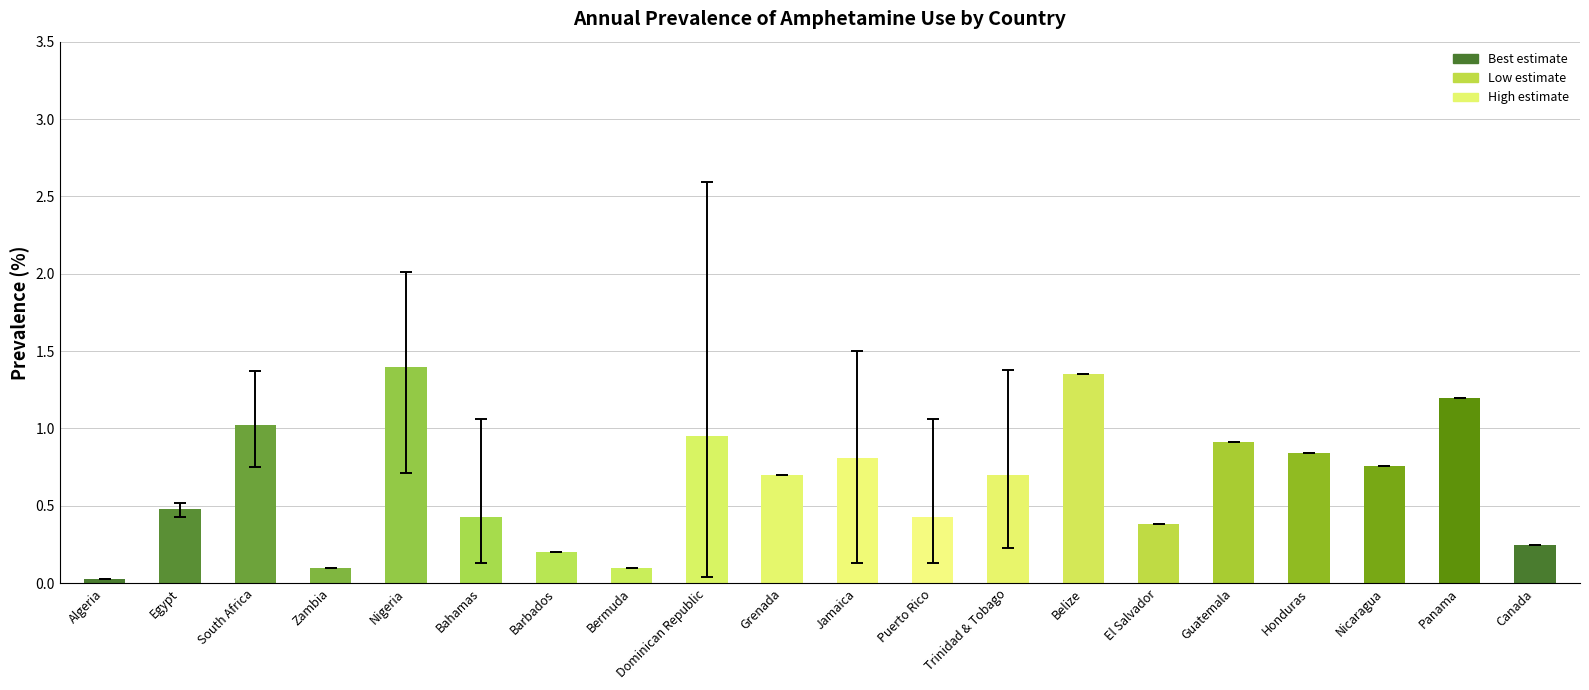

Which has a higher value, Guatemala or Grenada?

Guatemala